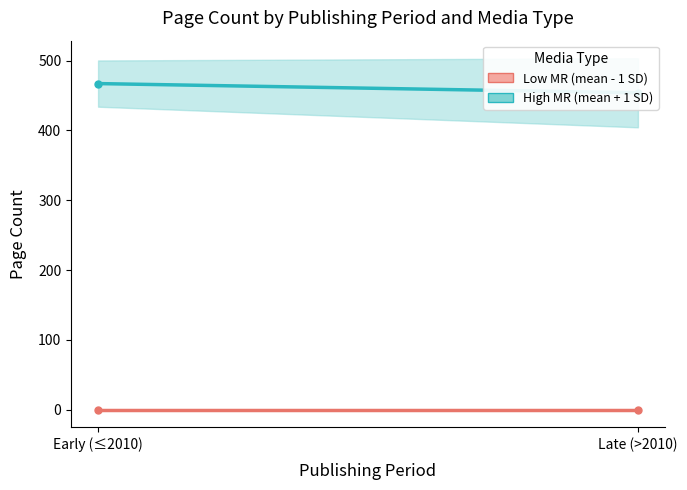

Rank the series at Late (>2010) from highest to lowest value.

High MR (mean + 1 SD), Low MR (mean - 1 SD)